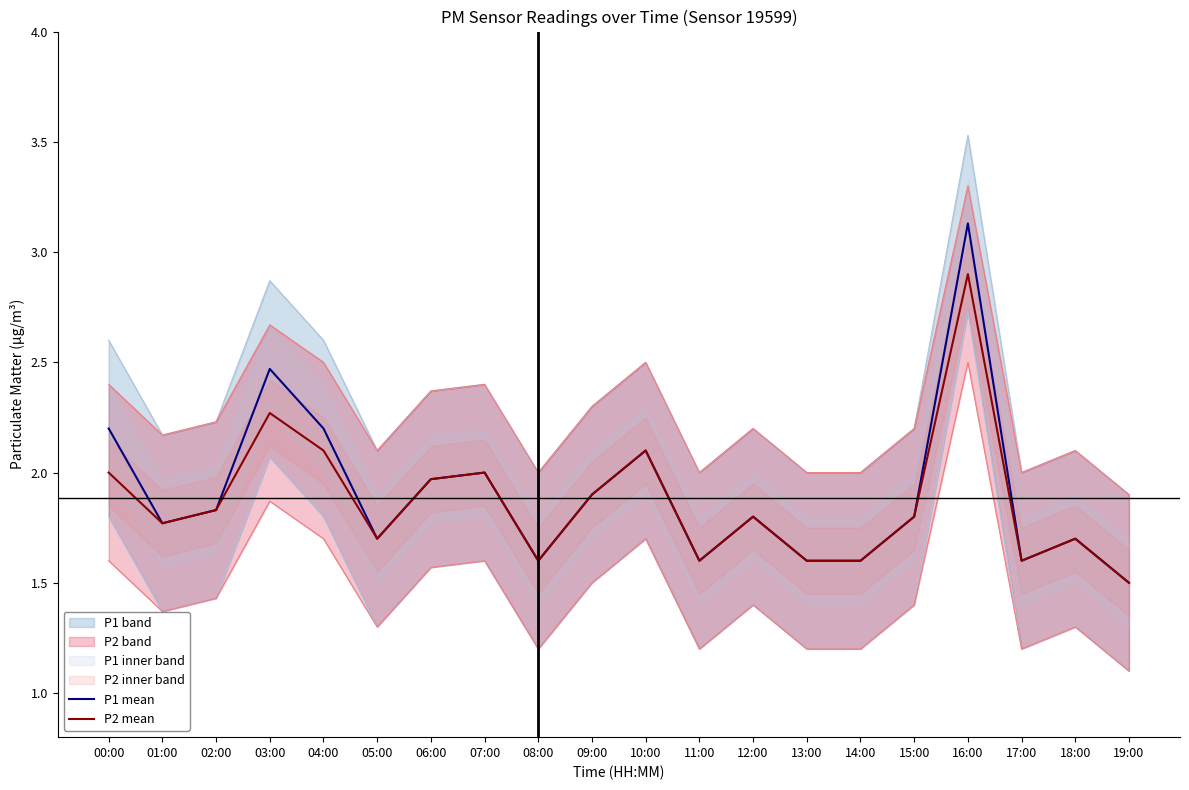

True or false: P2 mean and P1 mean cross at least once.

False